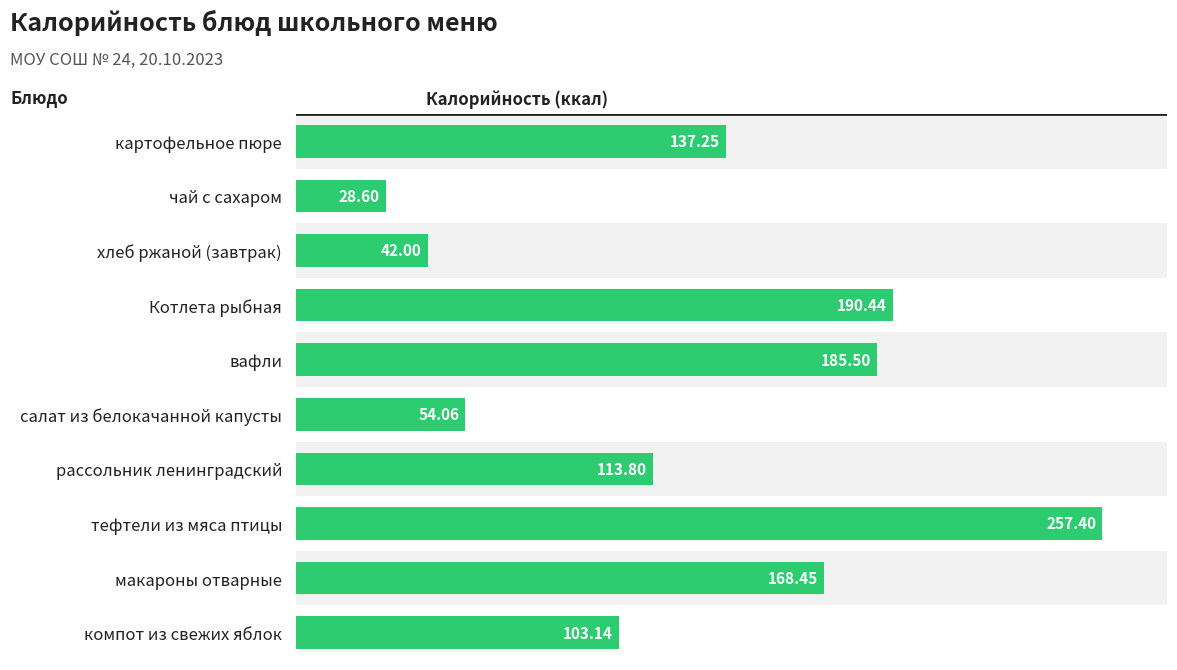

How many categories are shown in the chart?

10